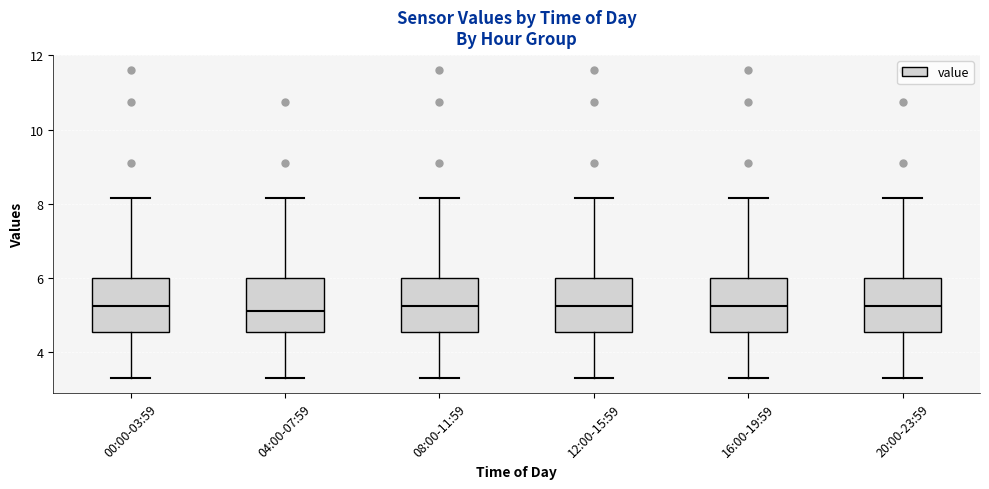

Reading left to right, transcribe this box plot: for each box, give where its median line is, the range the box spans, and where its two whiskers end, as read against the y-axis. The values are not printed on the chart, so give them approximately, as read against the axis.

00:00-03:59: median 5.2, box 4.6 to 6.0, whiskers 3.4 to 8.2
04:00-07:59: median 5.2, box 4.6 to 6.0, whiskers 3.4 to 8.2
08:00-11:59: median 5.2, box 4.6 to 6.0, whiskers 3.4 to 8.2
12:00-15:59: median 5.2, box 4.6 to 6.0, whiskers 3.4 to 8.2
16:00-19:59: median 5.2, box 4.6 to 6.0, whiskers 3.4 to 8.2
20:00-23:59: median 5.2, box 4.6 to 6.0, whiskers 3.4 to 8.2